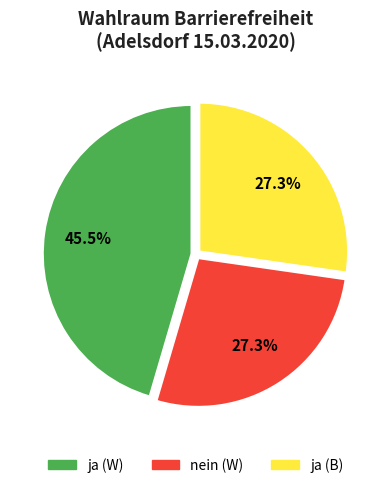

Does ja (W) represent more than half of the total?

No